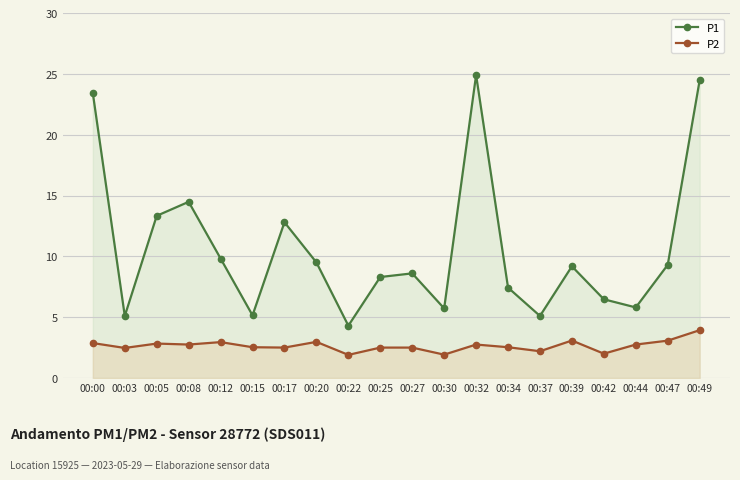

What is the sum of all P2 values?

53.0